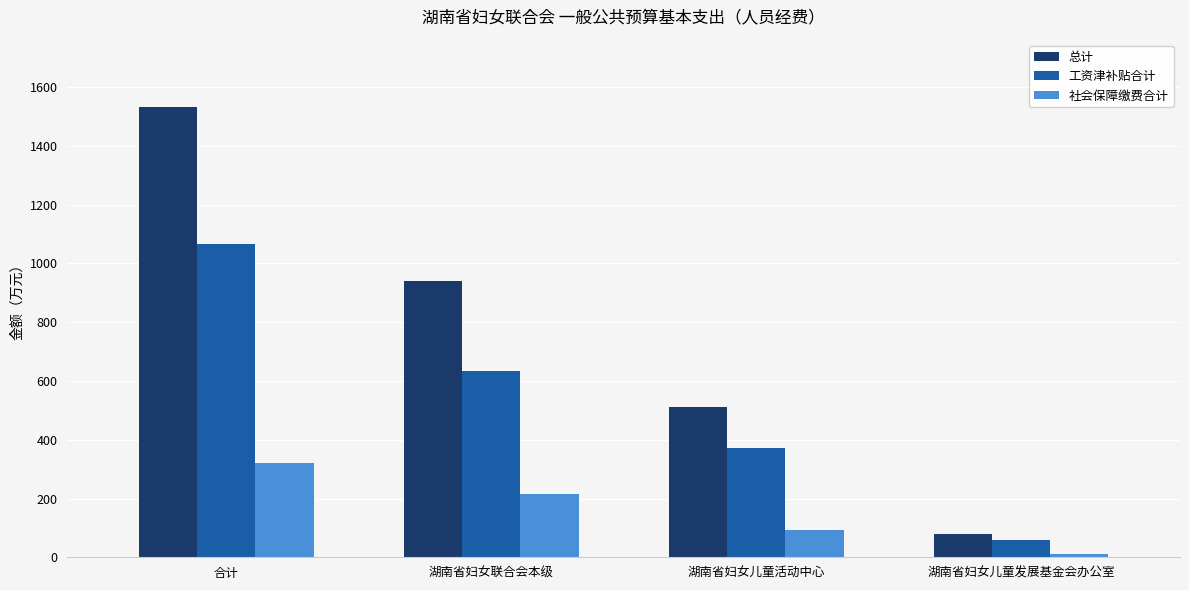

What is the difference between the second highest and minimum values in the 社会保障缴费合计 series?

204.0